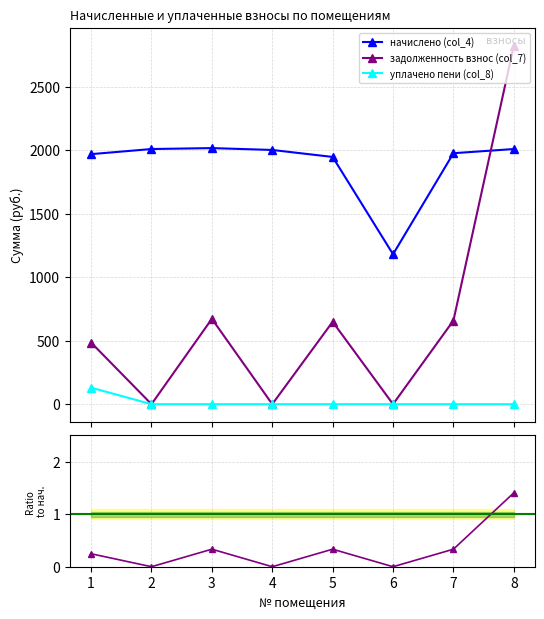

Rank the series at 2 from highest to lowest value.

начислено (col_4), задолженность взнос (col_7), уплачено пени (col_8)